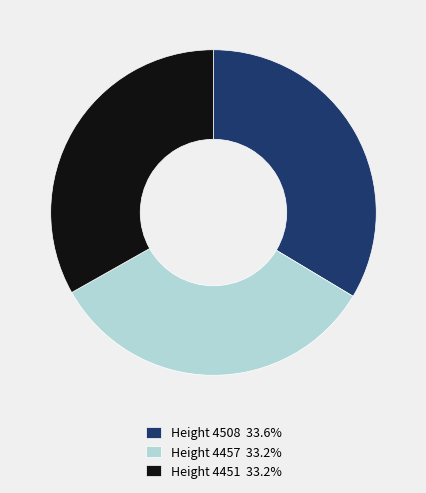

Is the sum of Height 4457 33.2% and Height 4508 33.6% greater than half?

Yes